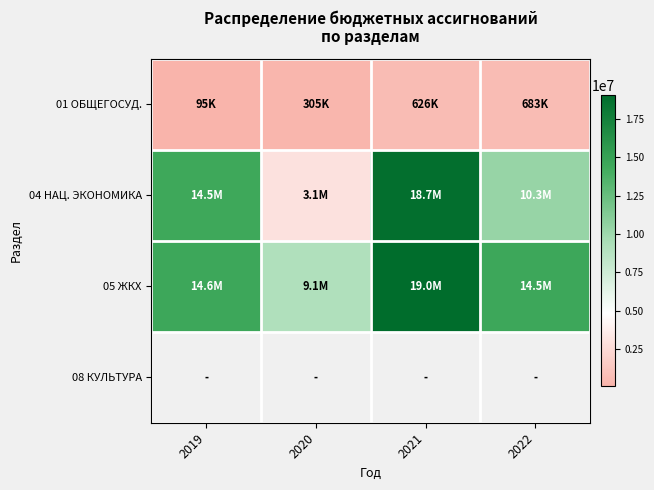

Which series changed the most between 2019 and 2021?

05 ЖКХ